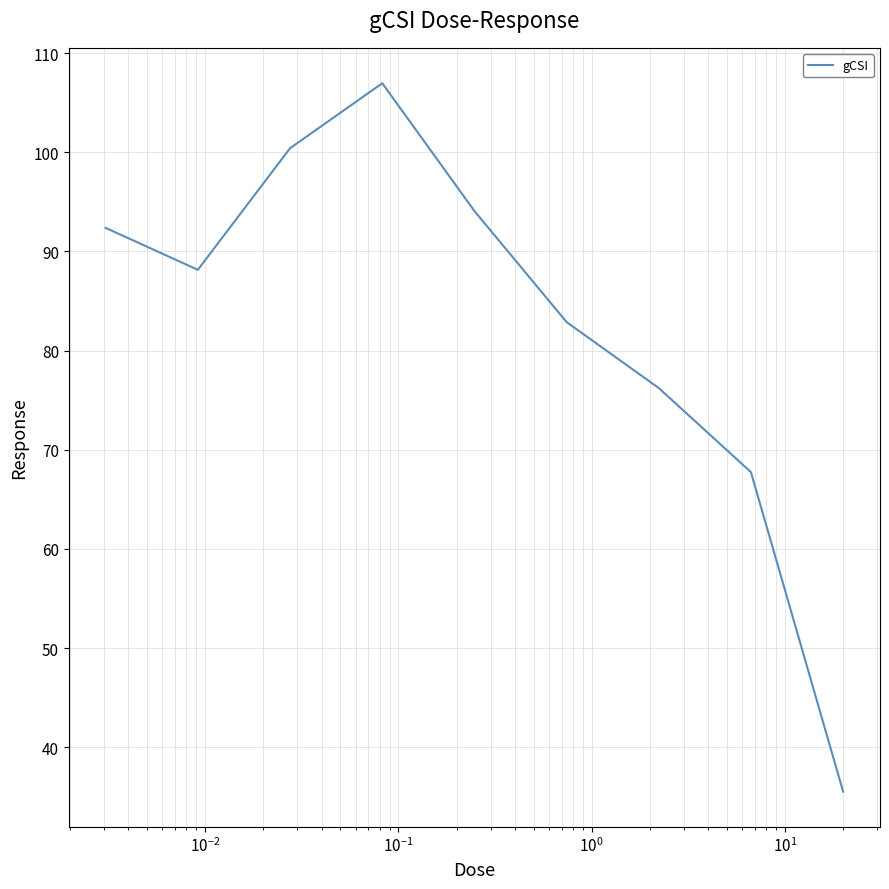

Reading left to right, transcribe all the data shown in this chart.

92.4	88.1	100.4	107.0	94.1	82.9	76.2	67.7	35.5